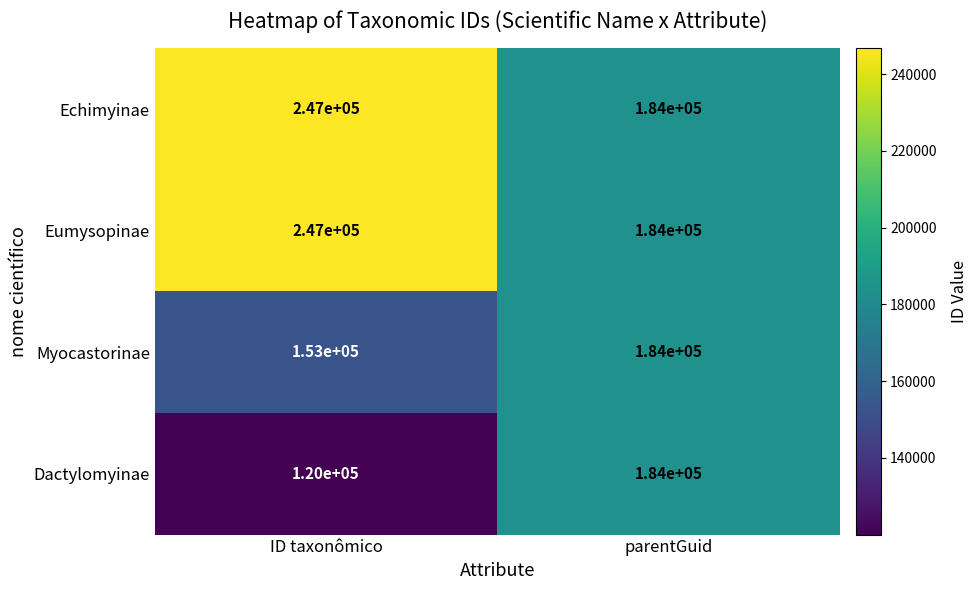

At which category is the sum across all series the highest?

ID taxonômico